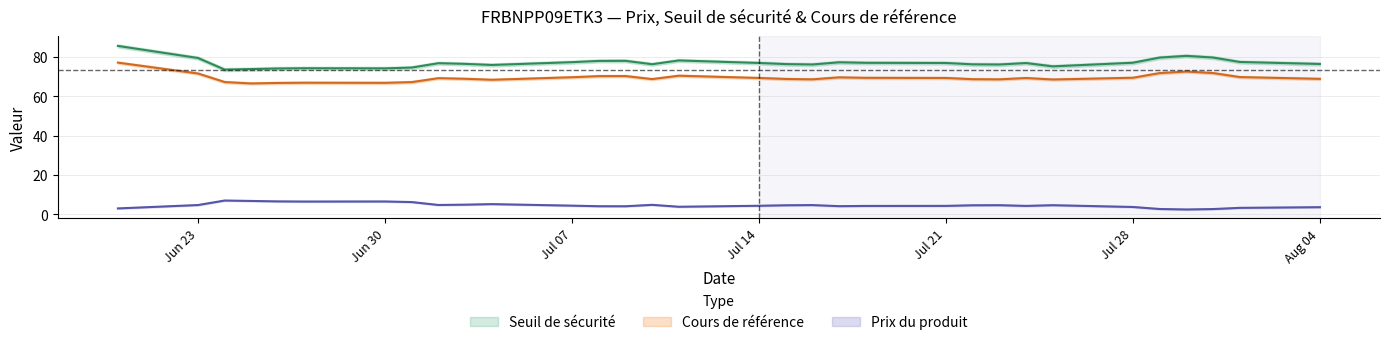

What position from the left is 2025-06-24?

3